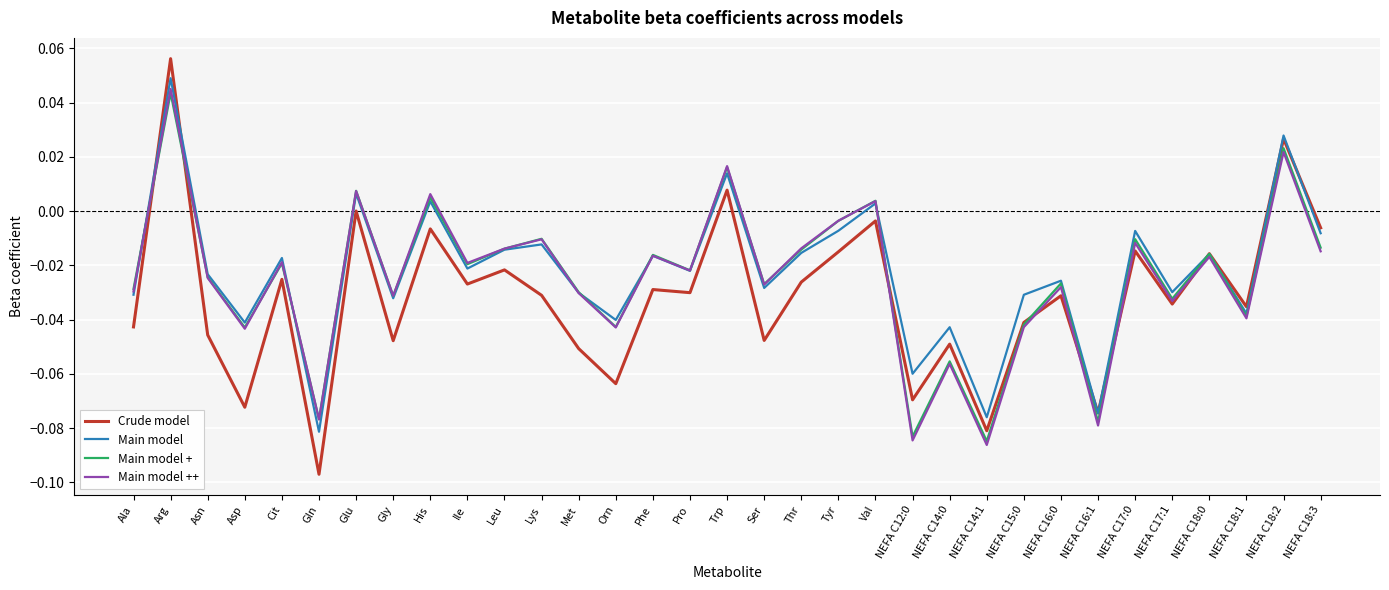

Which label corresponds to the largest value in the chart?

Arg